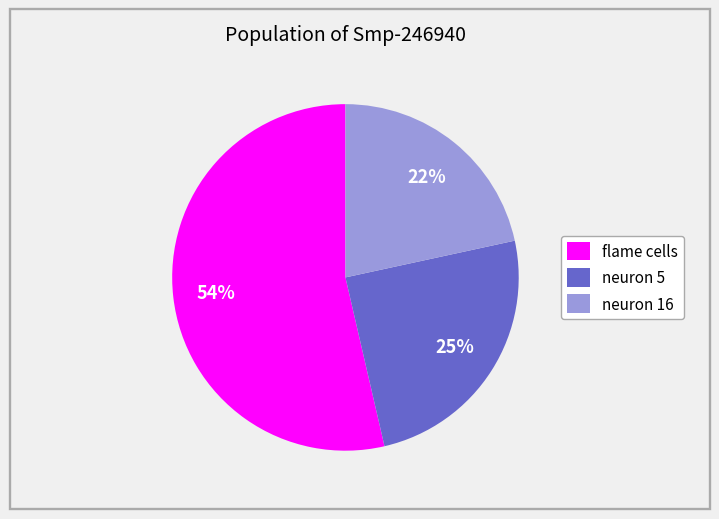

Which slice represents more than half of the pie?

flame cells